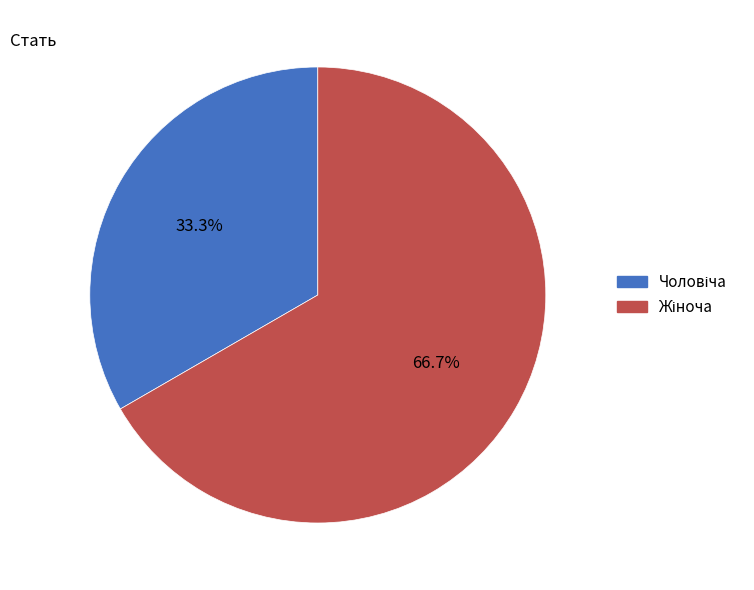

Does any single category account for the majority?

Yes